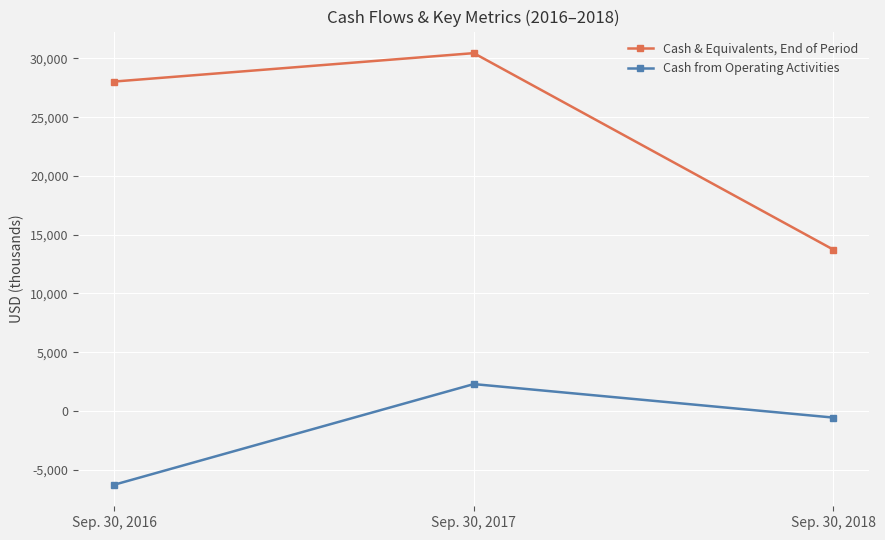

What is the difference between the maximum and minimum values in the Cash & Equivalents, End of Period series?

16716